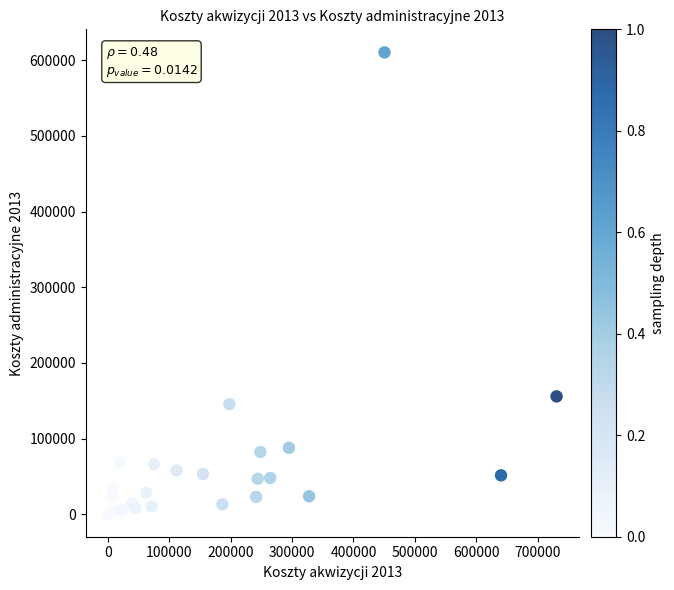

What Y value in the scatter plot is closest to 305613?

155806.0